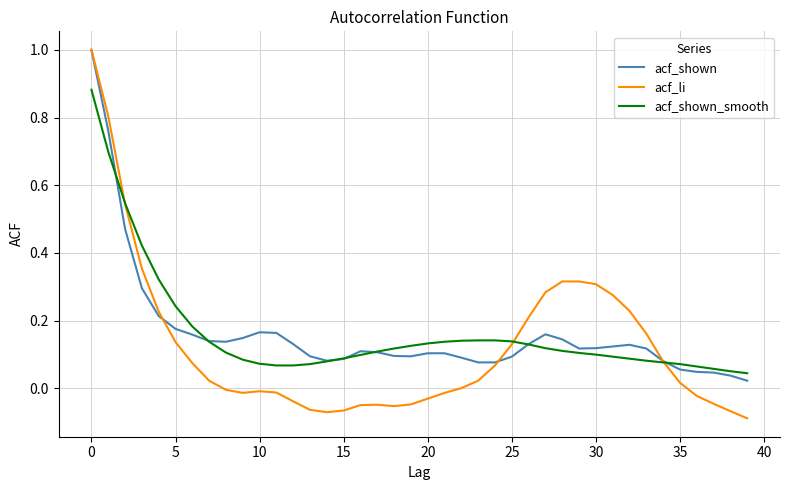

What is the highest value of the acf_shown series?

1.0